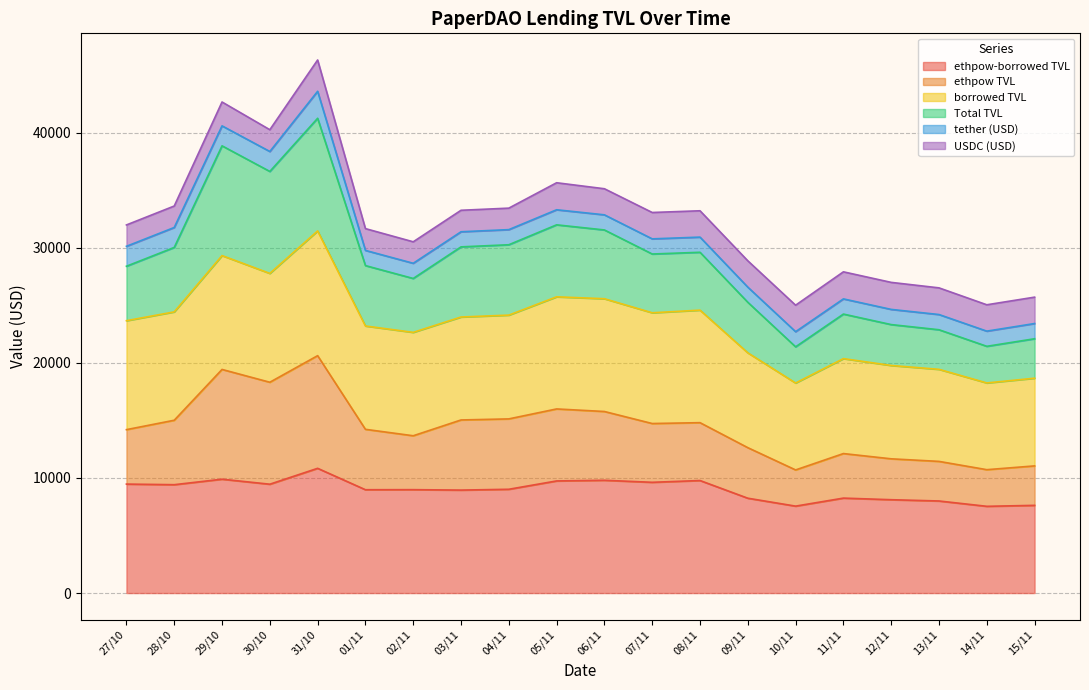

At which label does Total TVL reach its peak?

31/10